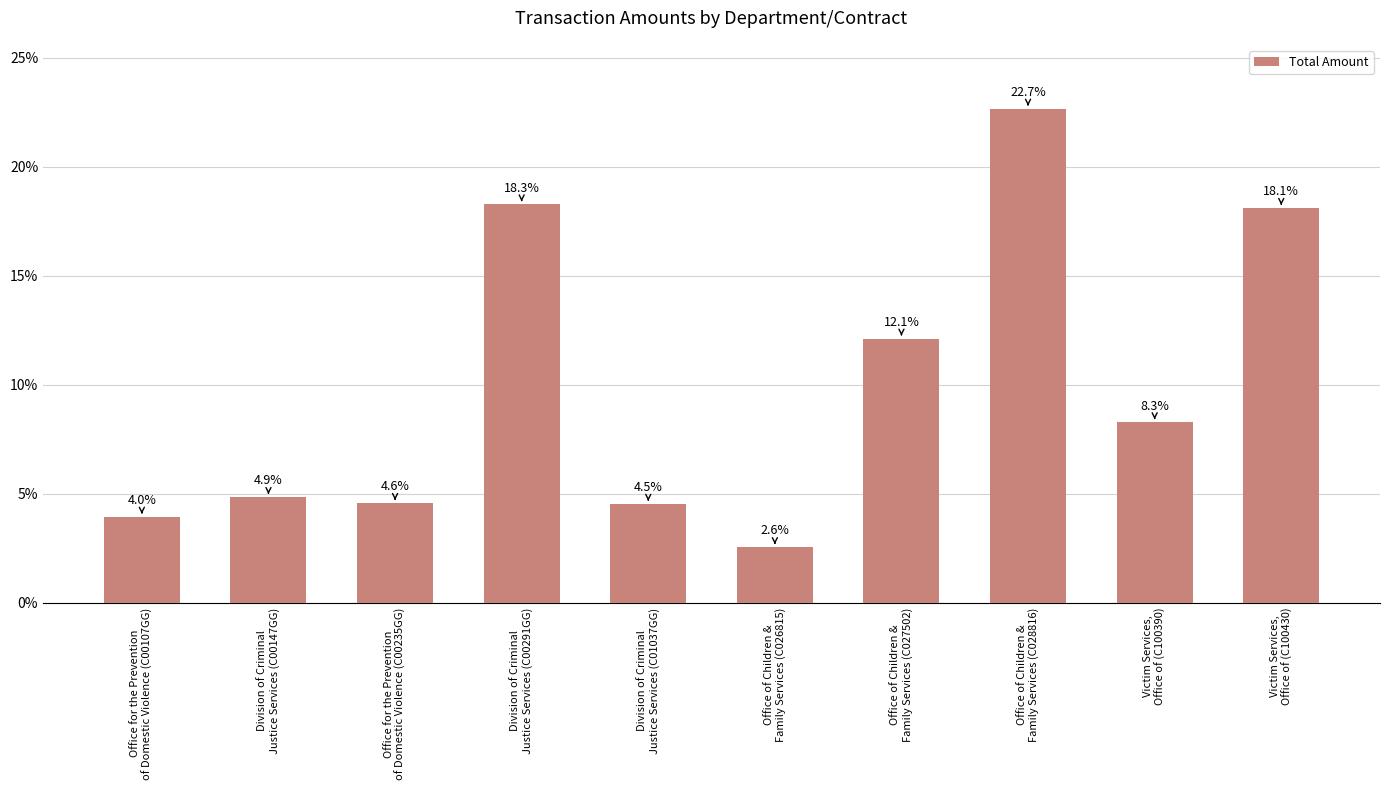

Rank the categories by value from highest to lowest.

Office of Children &
Family Services (C028816), Division of Criminal
Justice Services (C00291GG), Victim Services,
Office of (C100430), Office of Children &
Family Services (C027502), Victim Services,
Office of (C100390), Division of Criminal
Justice Services (C00147GG), Office for the Prevention
of Domestic Violence (C00235GG), Division of Criminal
Justice Services (C01037GG), Office for the Prevention
of Domestic Violence (C00107GG), Office of Children &
Family Services (C026815)